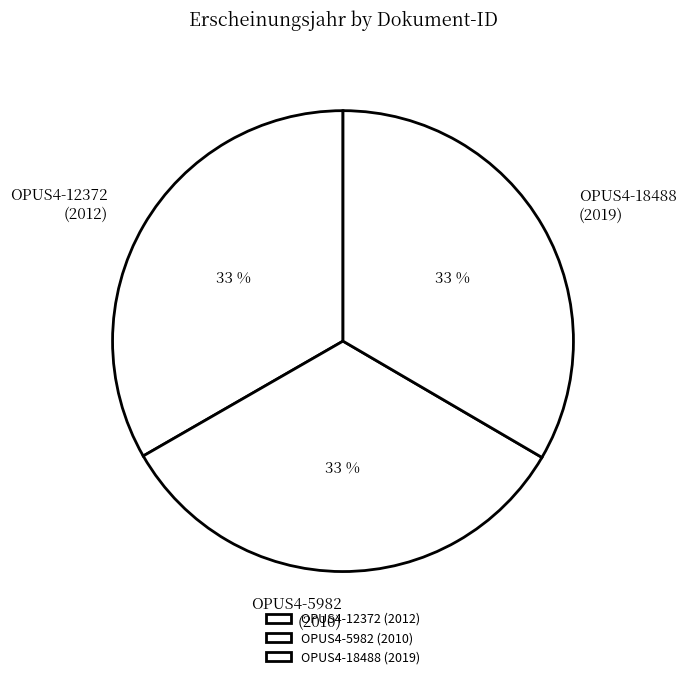

To the nearest percent, what is the combined percentage of OPUS4-18488 and OPUS4-5982?

67%